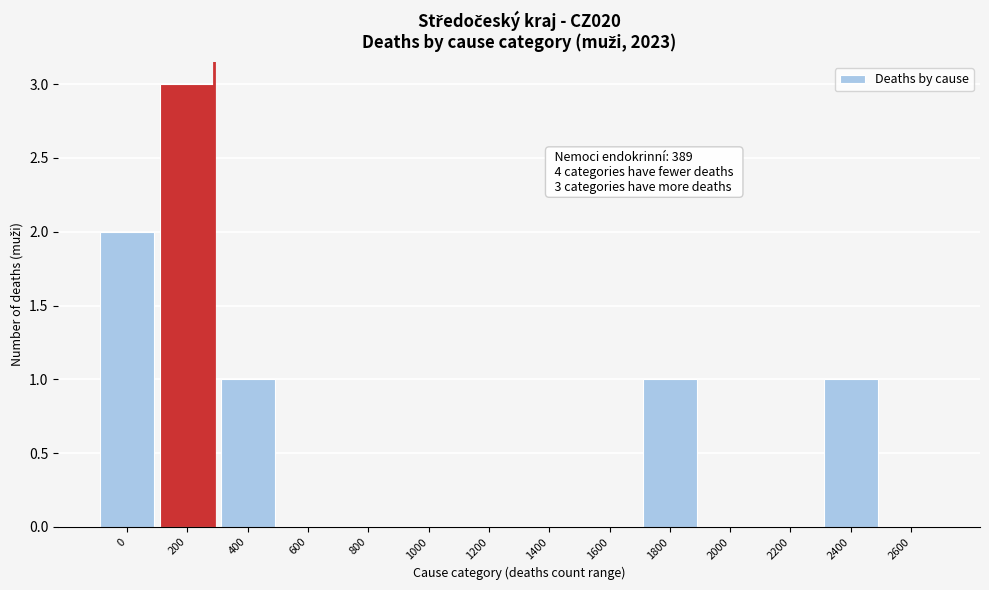

Reading left to right, transcribe all the data shown in this chart.

0=2	200=3	400=1	600=0	800=0	1000=0	1200=0	1400=0	1600=0	1800=1	2000=0	2200=0	2400=1	2600=0